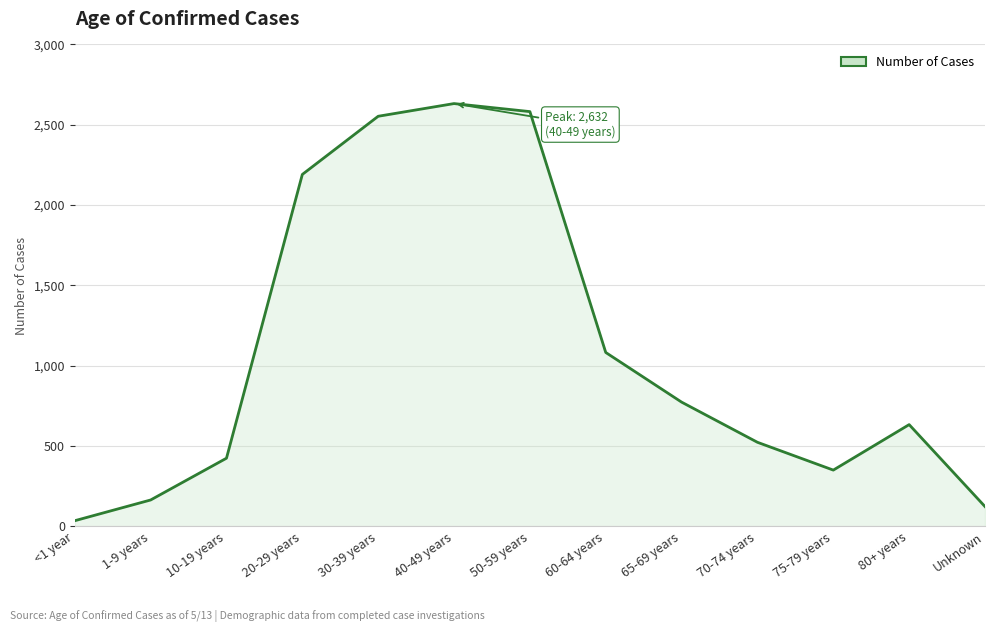

The chart shows a value of 1212 at 65-69 years. True or false?

False